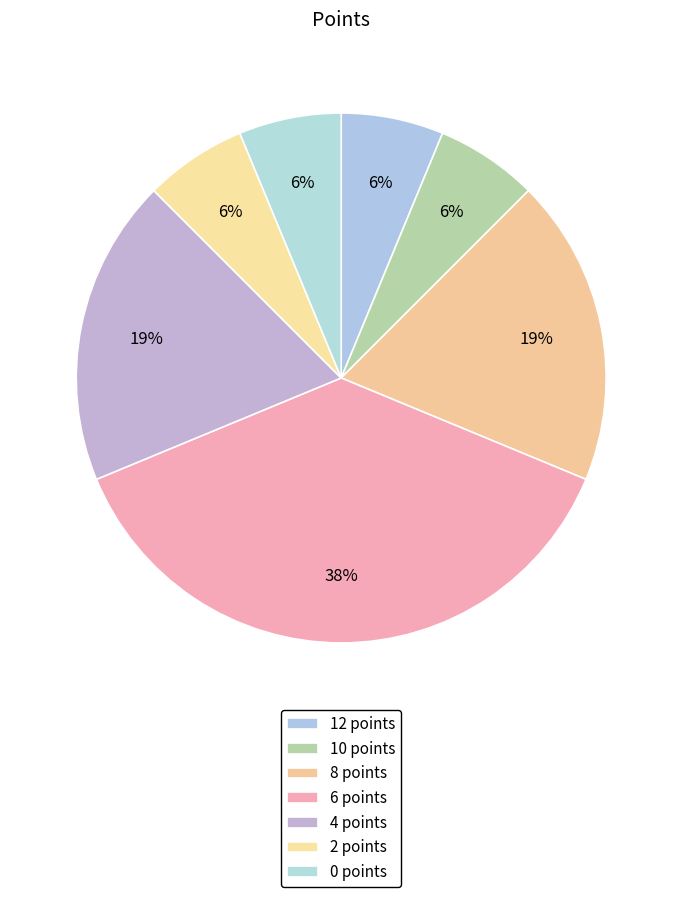

How many slices are in this pie chart?

7